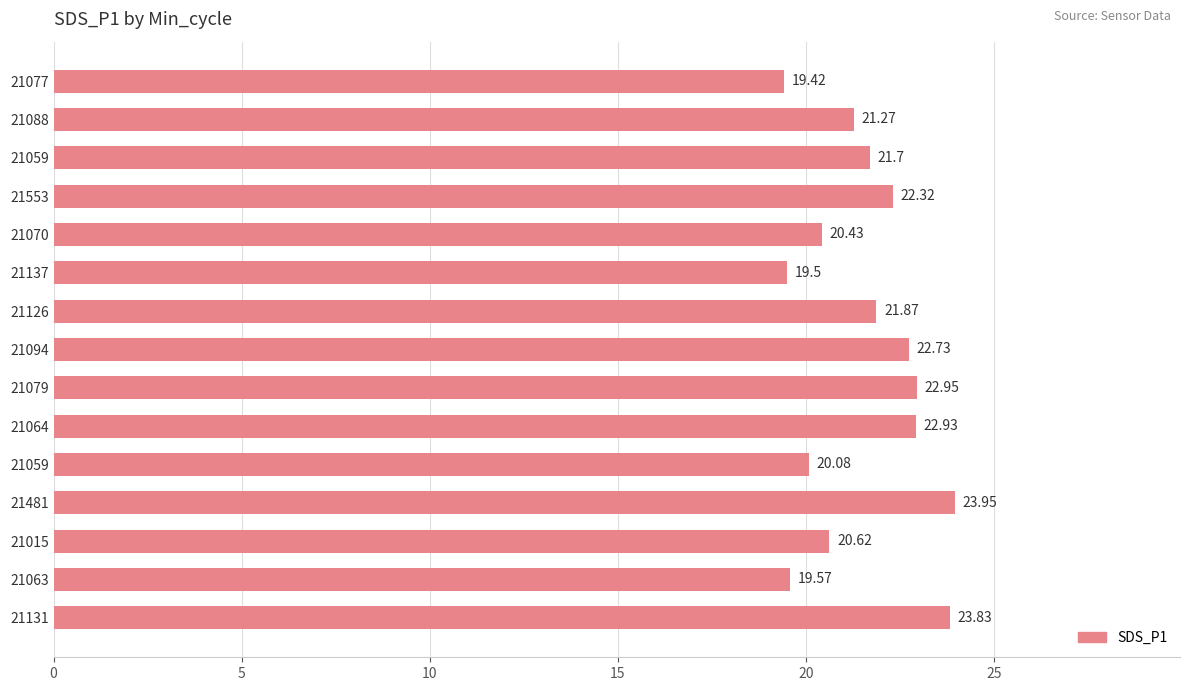

What is the minimum value shown in the chart?

19.4